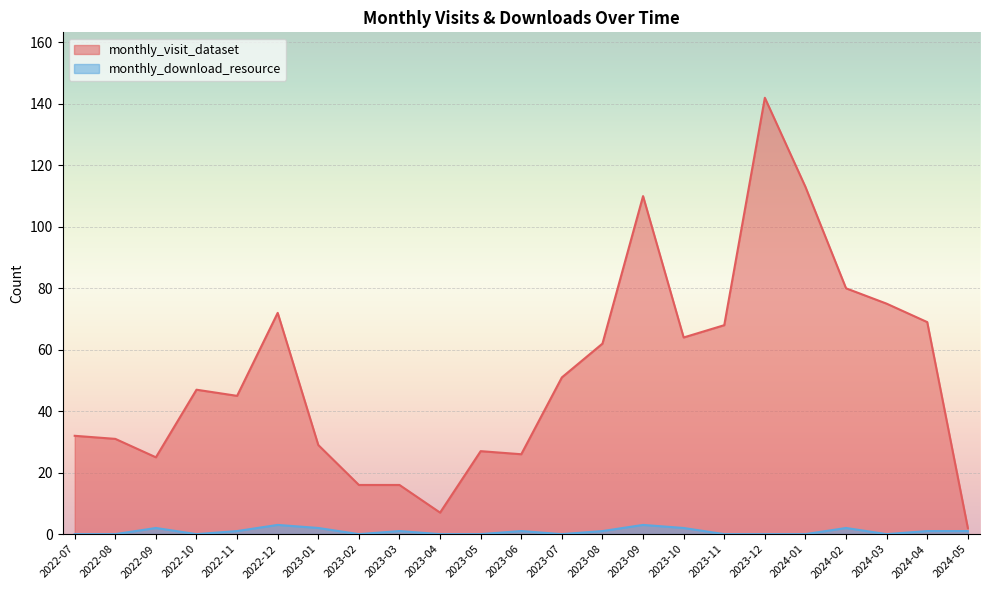

Which series has the largest total across all categories?

monthly_visit_dataset